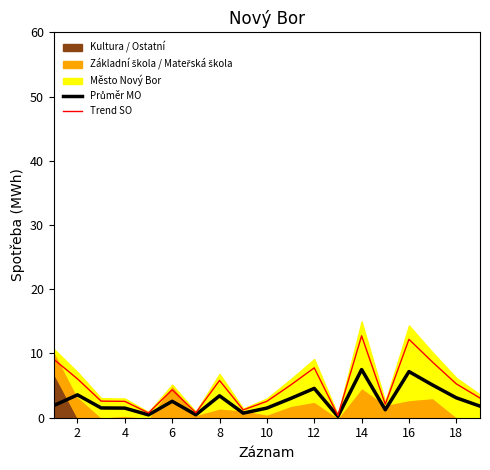

True or false: Trend SO has a value of 12.2 at 16.

True